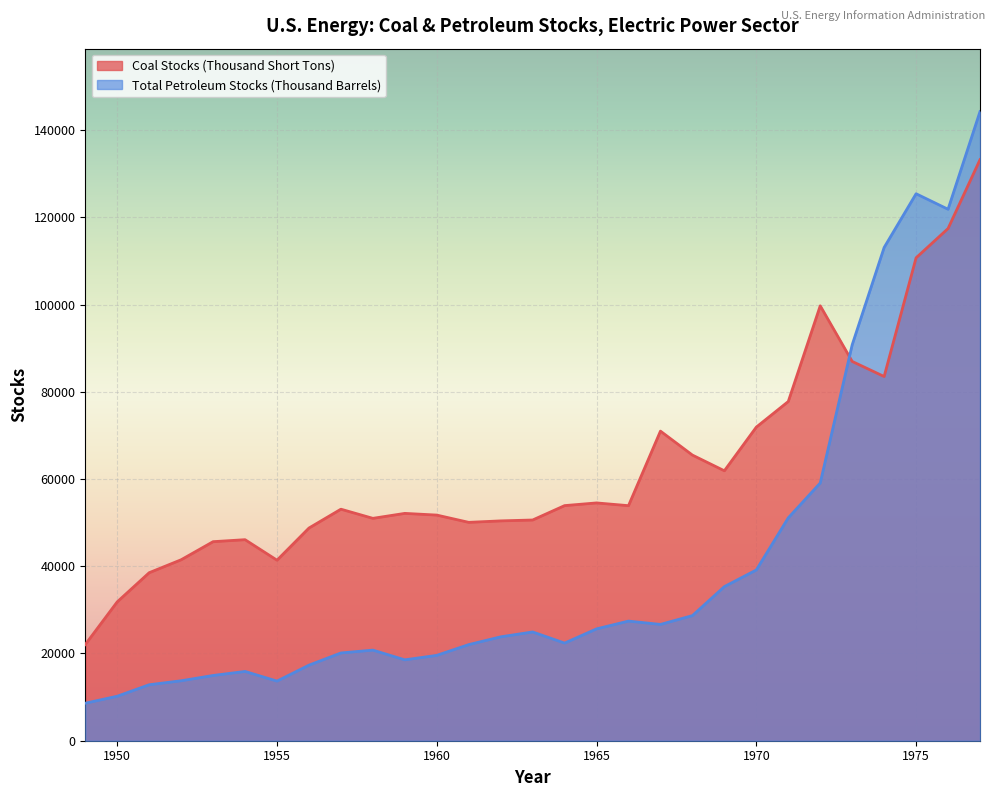

Rank the categories by Total Petroleum Stocks (Thousand Barrels) value from lowest to highest.

1949, 1950, 1951, 1955, 1952, 1953, 1954, 1956, 1959, 1960, 1957, 1958, 1961, 1964, 1962, 1963, 1965, 1967, 1966, 1968, 1969, 1970, 1971, 1972, 1973, 1974, 1976, 1975, 1977